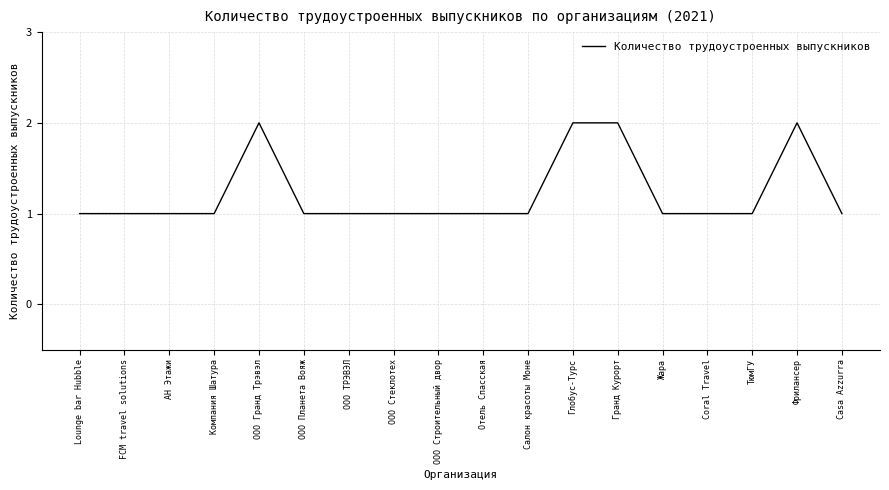

How many lines are shown in the chart?

1